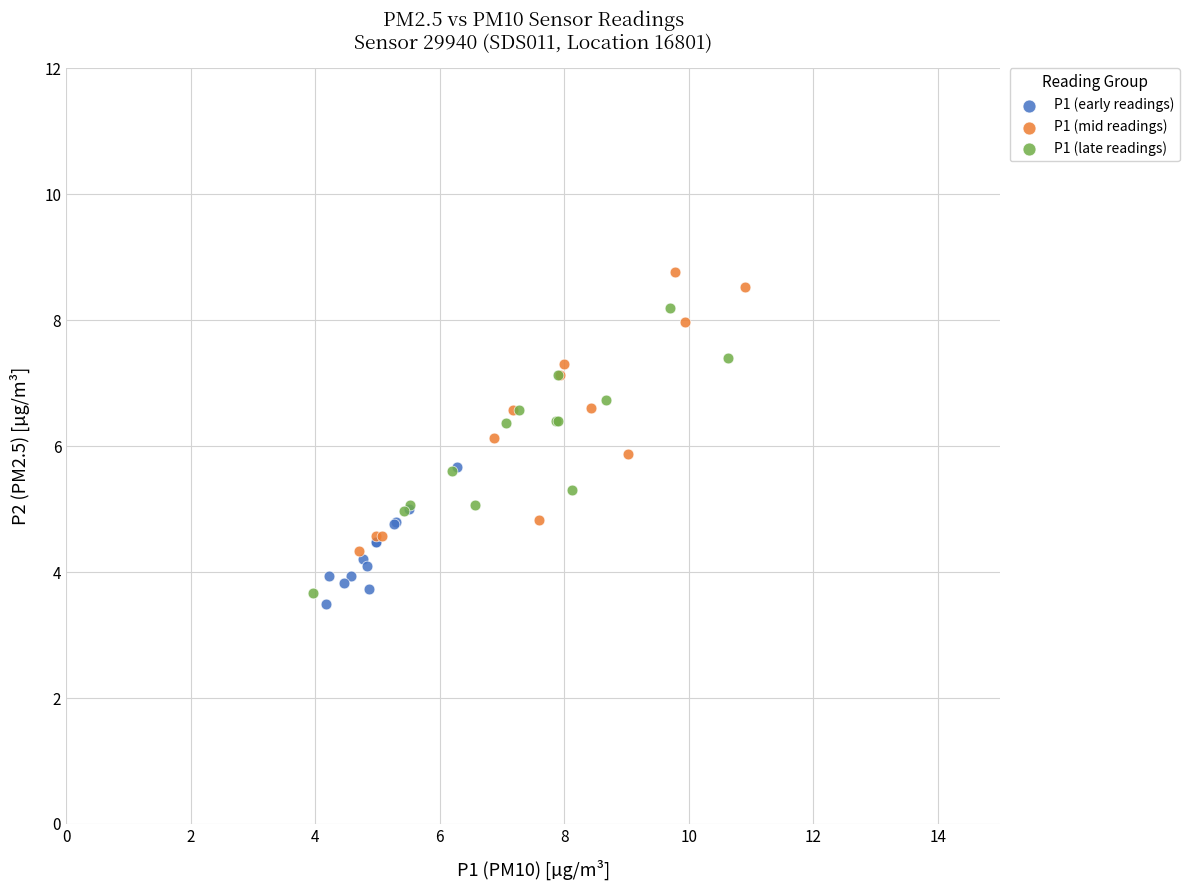

Which series contains the highest Y value?

P1 (mid readings)